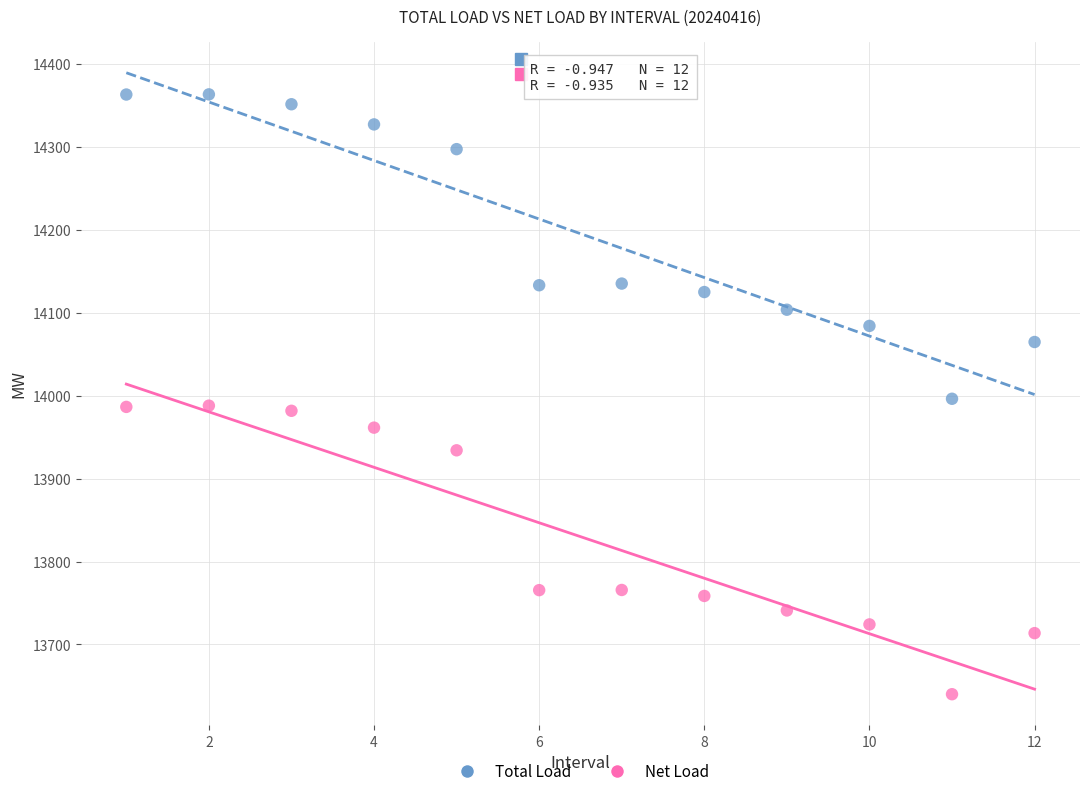

Which series has the widest spread of Y values?

Total Load